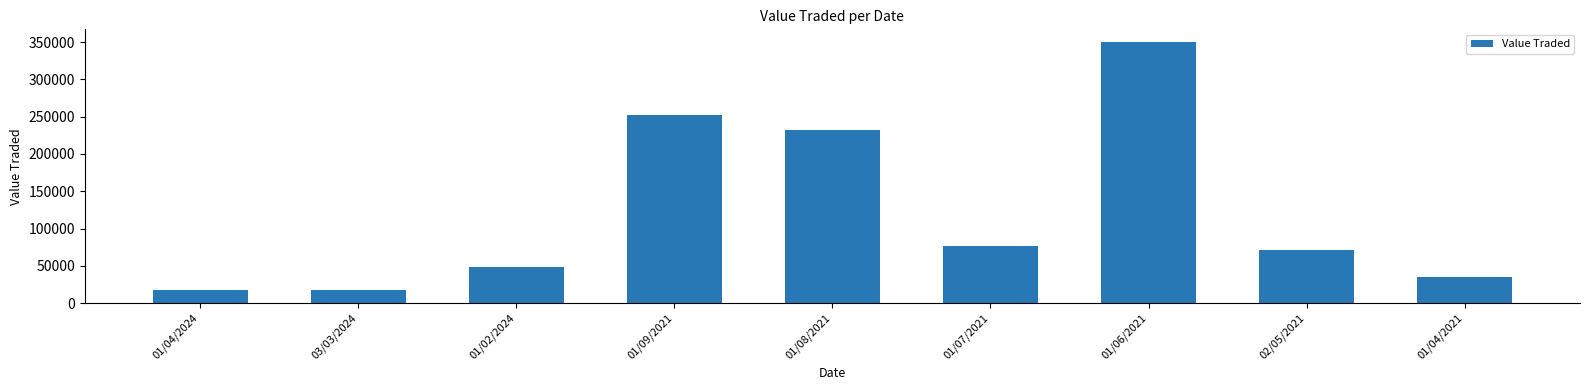

What value does the data have at 02/05/2021?

70968